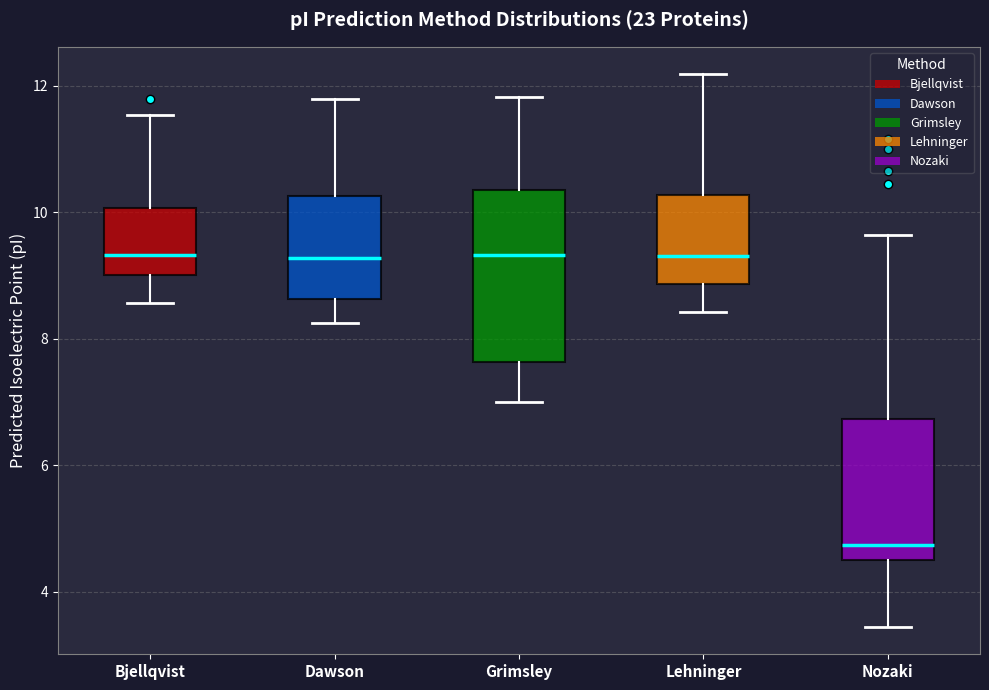

Reading left to right, read every box against the y-axis: the position of its median line, the range the box covers, and the ends of its whiskers. The values are not printed on the chart, so give them approximately, as read against the axis.

Bjellqvist: median 9.4, box 9.0 to 10.0, whiskers 8.6 to 11.6
Dawson: median 9.2, box 8.6 to 10.2, whiskers 8.2 to 11.8
Grimsley: median 9.4, box 7.6 to 10.4, whiskers 7.0 to 11.8
Lehninger: median 9.4, box 8.8 to 10.2, whiskers 8.4 to 12.2
Nozaki: median 4.8, box 4.6 to 6.8, whiskers 3.4 to 9.6